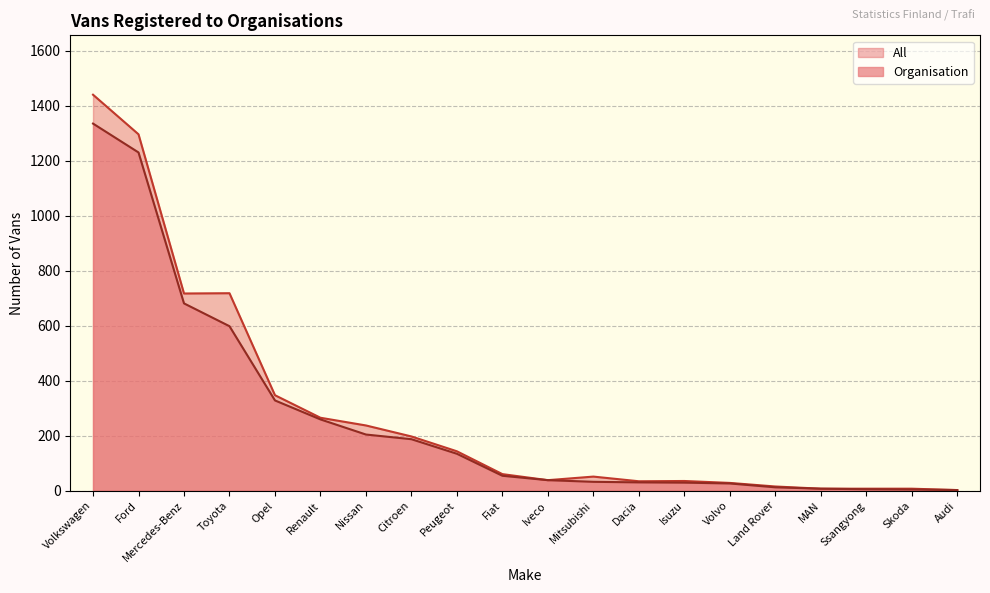

True or false: Organisation and All intersect in this chart.

False